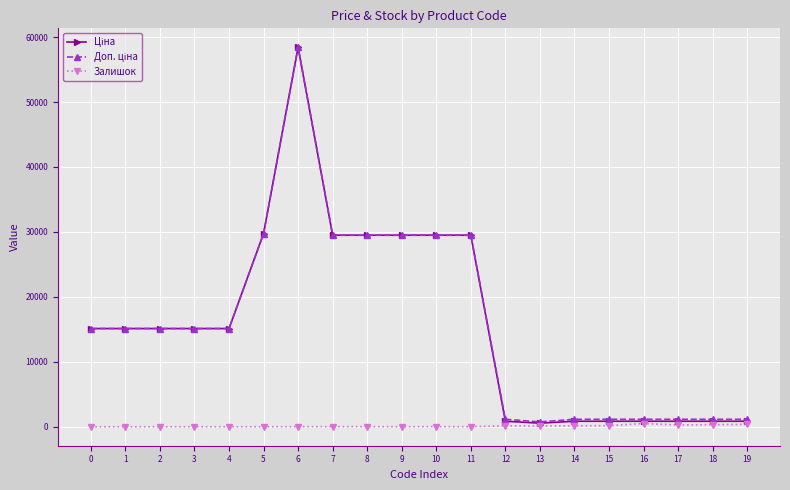

What is the greatest value displayed?

58426.5